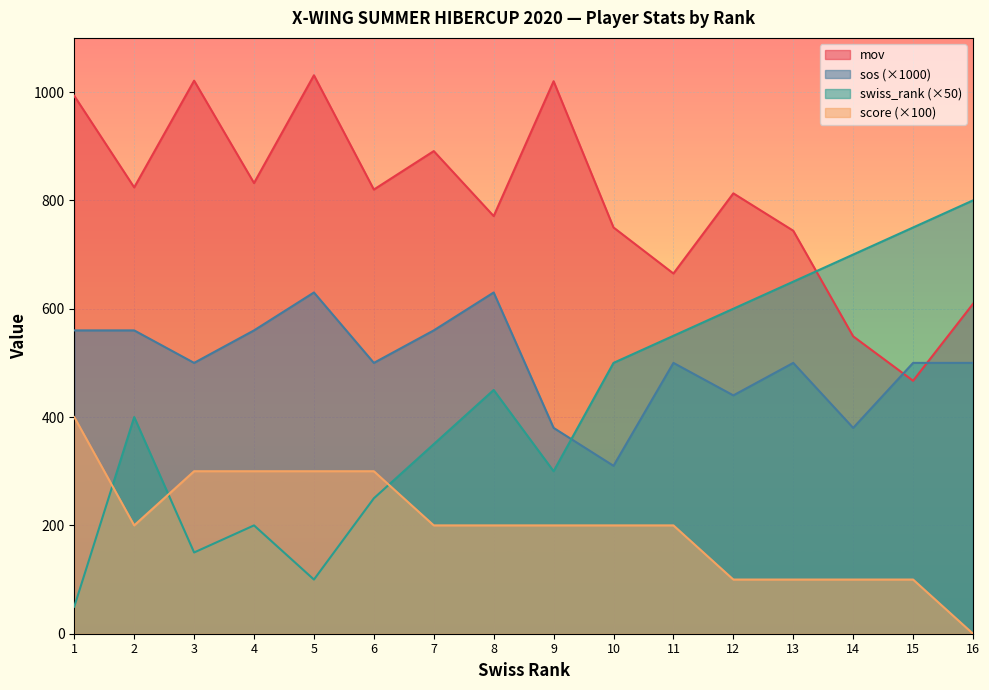

How many data points does each series have?

16